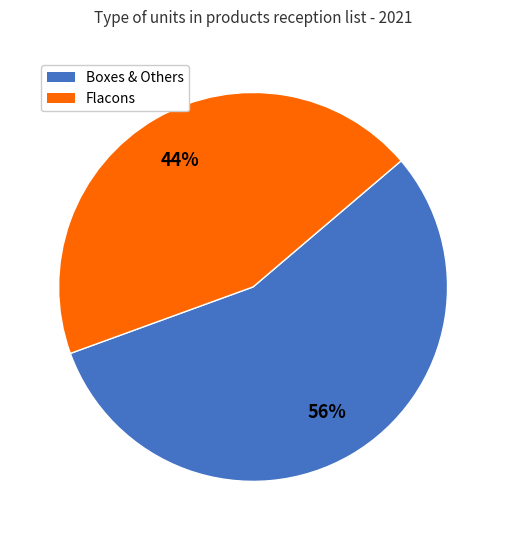

Does any single category account for the majority?

Yes